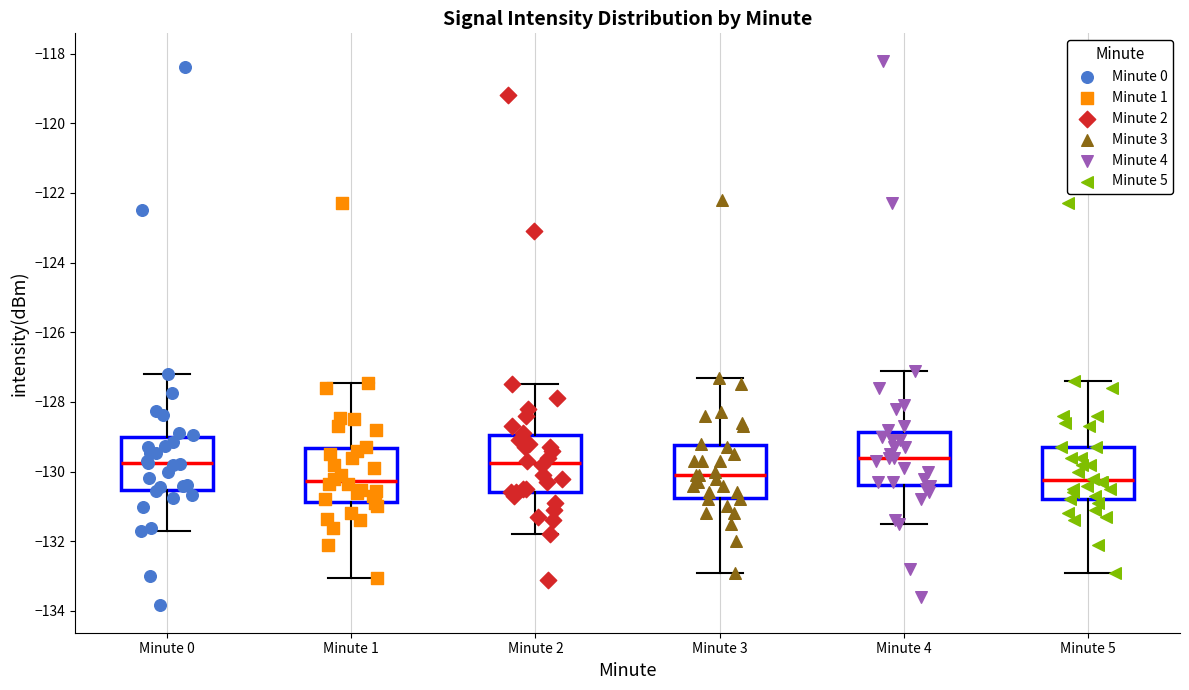

Reading left to right, read every box against the y-axis: the position of its median line, the range the box covers, and the ends of its whiskers. The values are not printed on the chart, so give them approximately, as read against the axis.

Minute 0: median -129.8, box -130.6 to -129.0, whiskers -131.8 to -127.2
Minute 1: median -130.2, box -130.8 to -129.4, whiskers -133.0 to -127.4
Minute 2: median -129.8, box -130.6 to -129.0, whiskers -131.8 to -127.4
Minute 3: median -130.0, box -130.8 to -129.2, whiskers -132.8 to -127.2
Minute 4: median -129.6, box -130.4 to -128.8, whiskers -131.4 to -127.0
Minute 5: median -130.2, box -130.8 to -129.2, whiskers -132.8 to -127.4